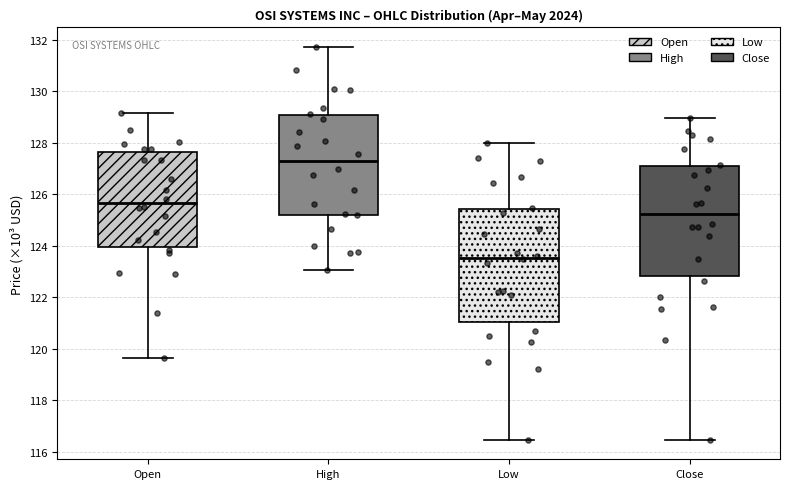

Reading left to right, read every box against the y-axis: the position of its median line, the range the box covers, and the ends of its whiskers. The values are not printed on the chart, so give them approximately, as read against the axis.

Open: median 125.6, box 124.0 to 127.6, whiskers 119.6 to 129.2
High: median 127.2, box 125.2 to 129.0, whiskers 123.0 to 131.8
Low: median 123.6, box 121.0 to 125.4, whiskers 116.4 to 128.0
Close: median 125.2, box 122.8 to 127.0, whiskers 116.4 to 129.0